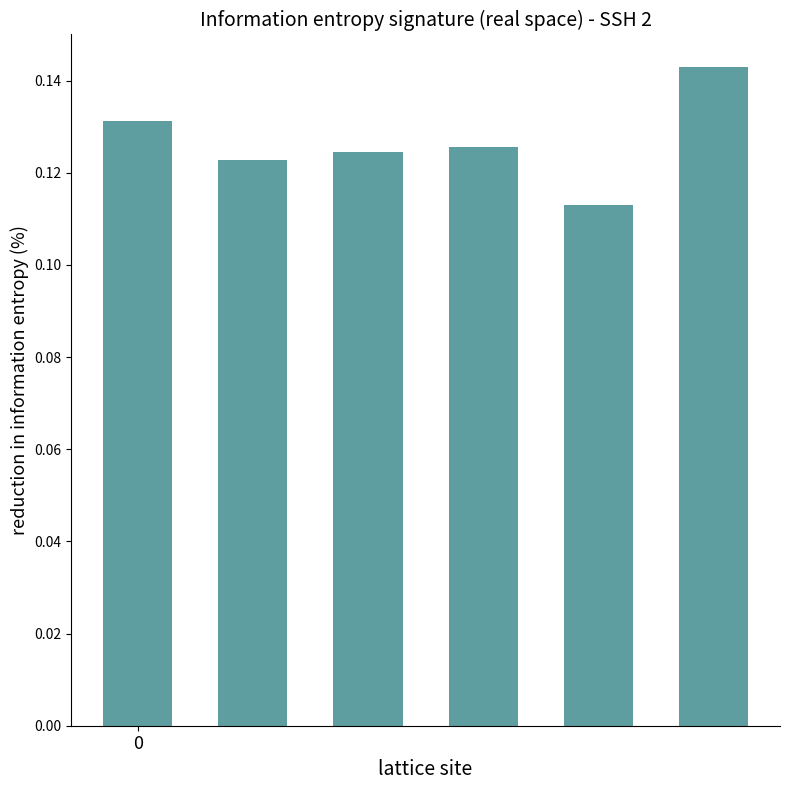

Count the values in the range 0 to 1.

6